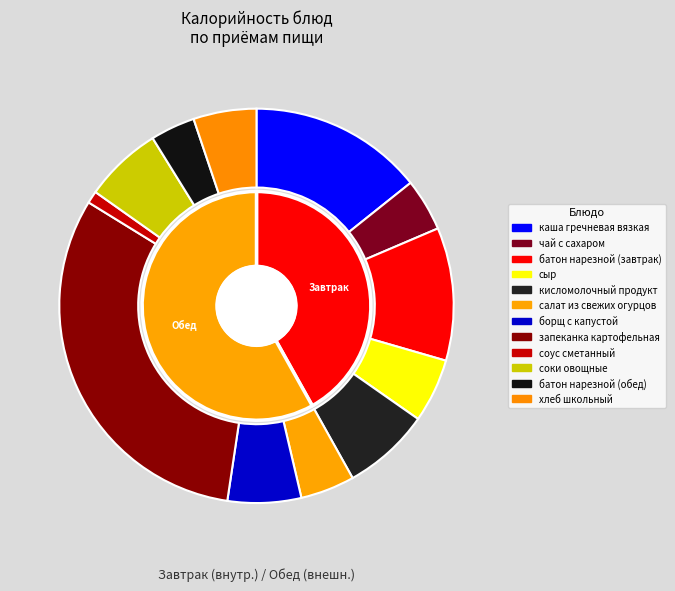

How many slices are in this pie chart?

12